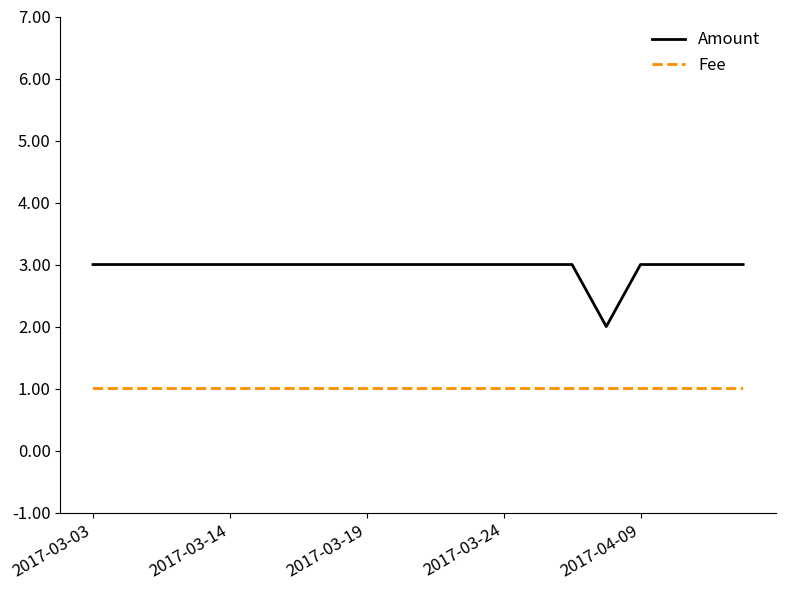

Which series has the largest total across all categories?

Amount